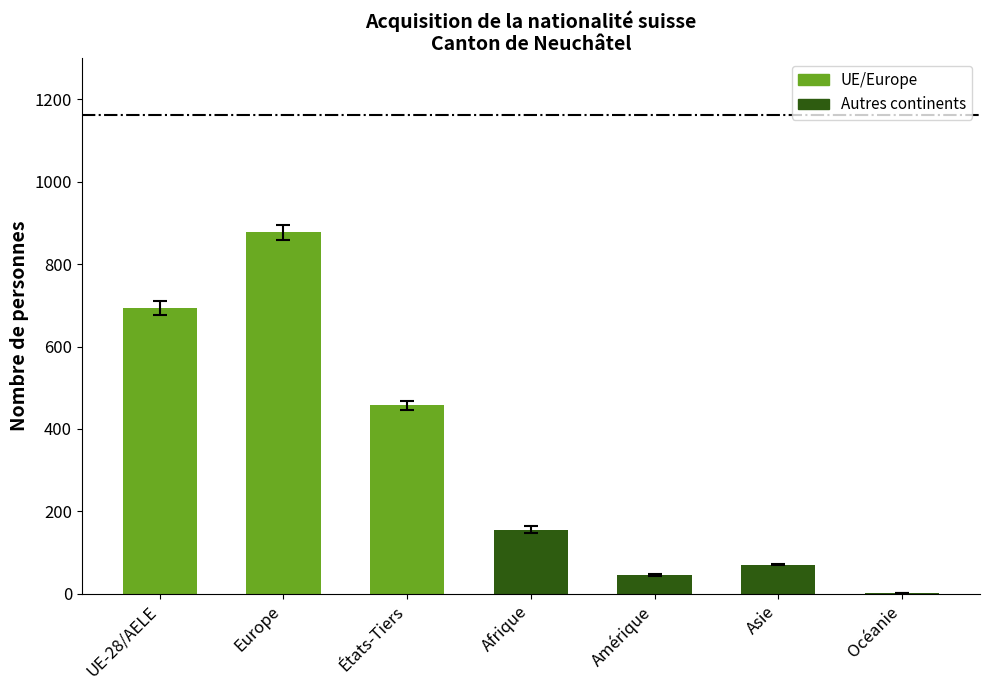

Read the value at Océanie.

2